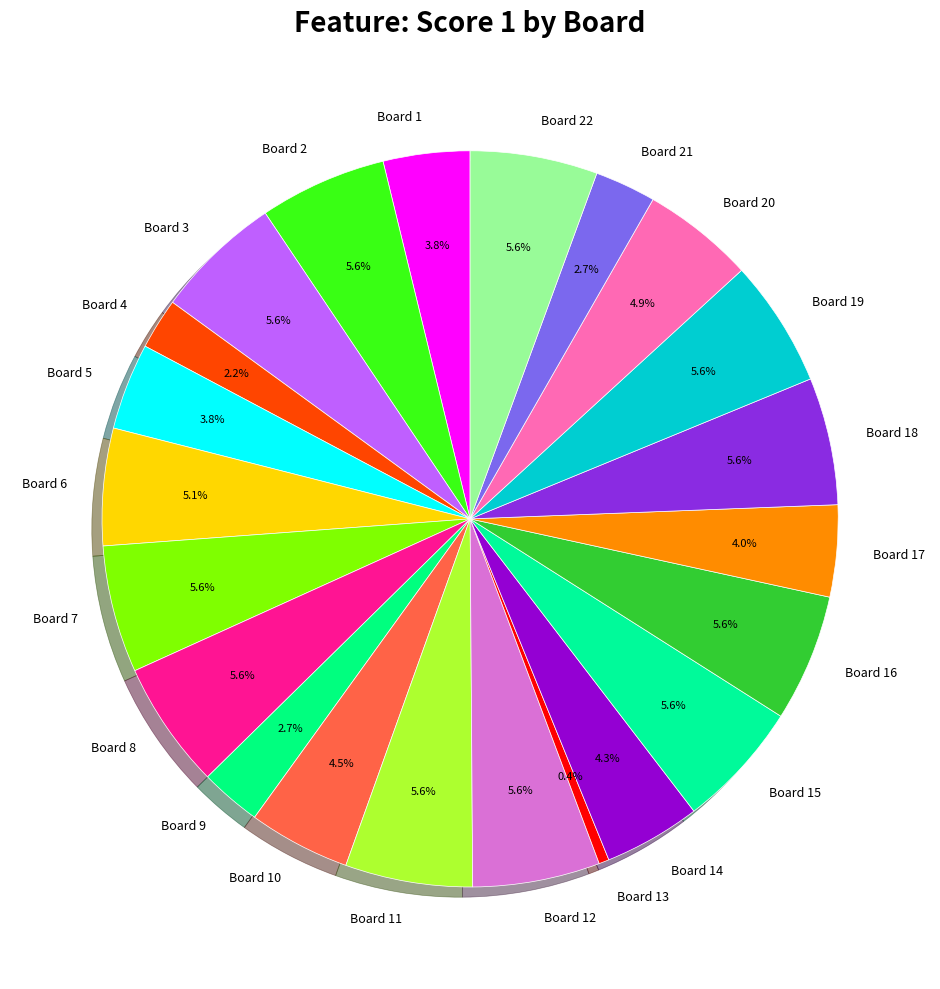

Count the number of slices in the pie.

22